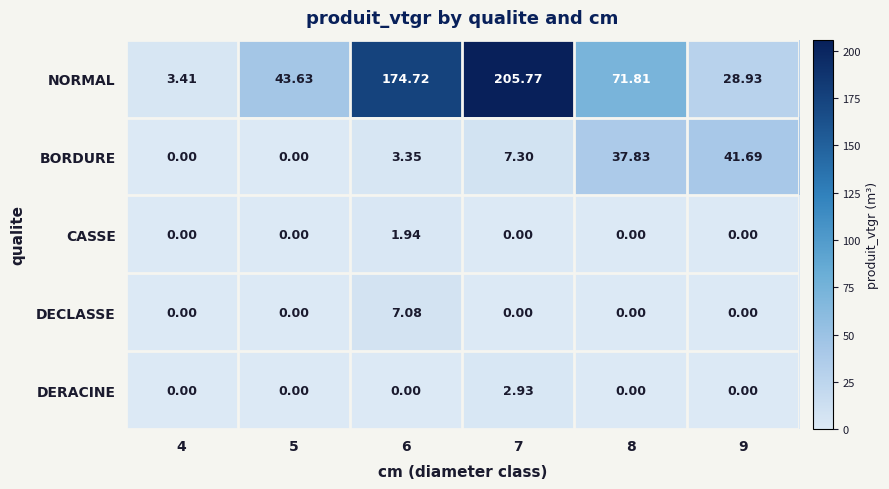

What is the spread (max minus min) of values at 8?

71.8